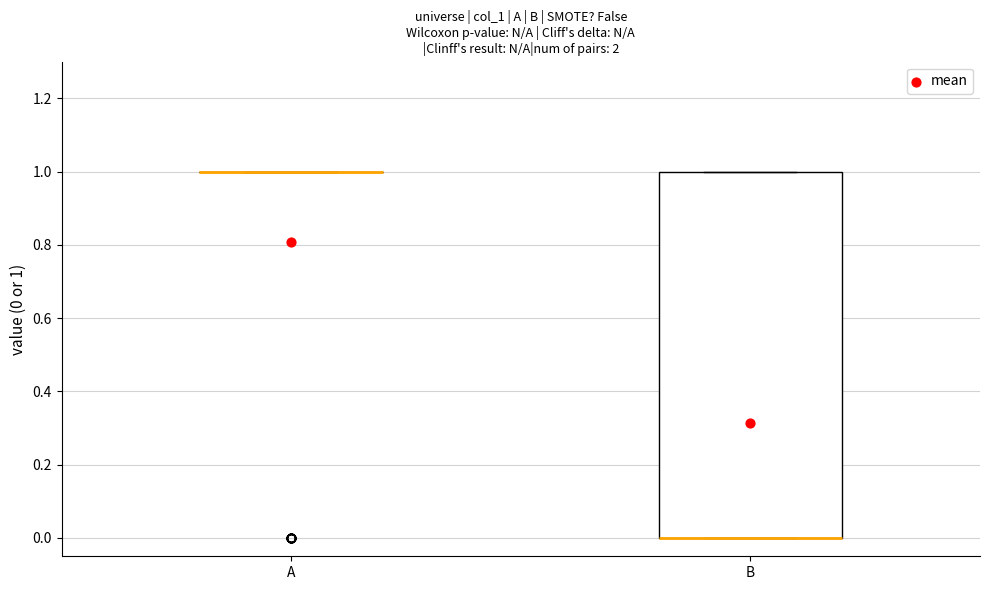

Which box is the tallest, from its lower edge to its upper edge?

B